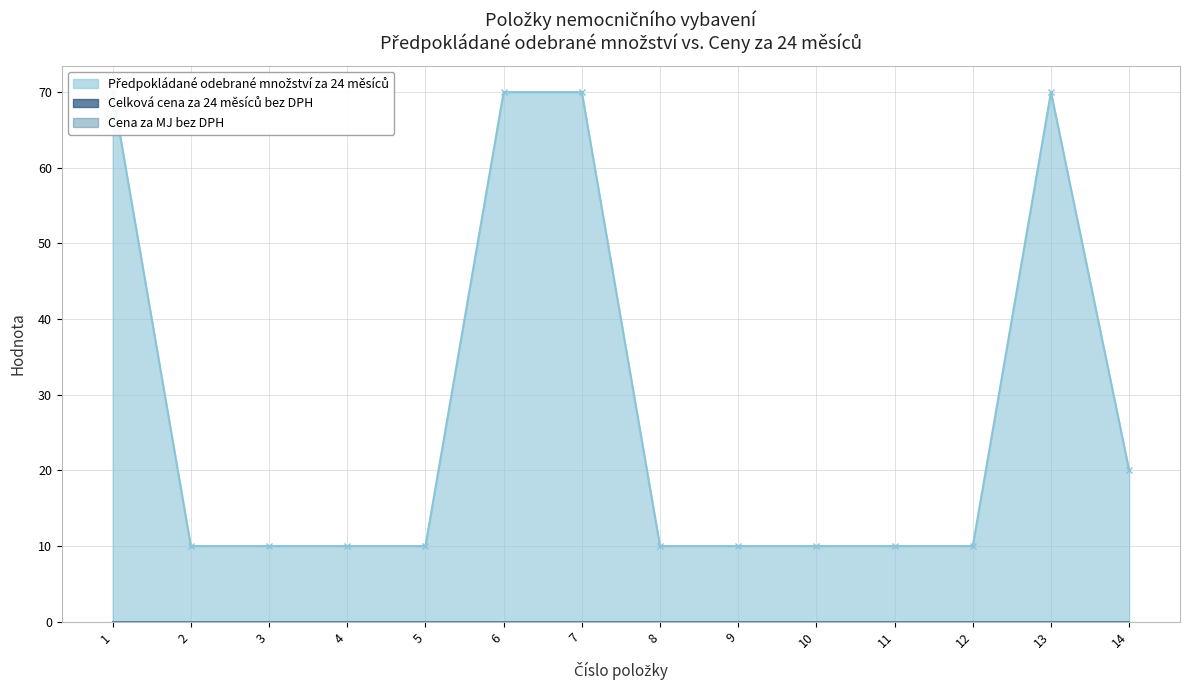

Rank the series by their maximum value, from highest to lowest.

Předpokládané odebrané množství za 24 měsíců, Celková cena za 24 měsíců bez DPH, Cena za MJ bez DPH